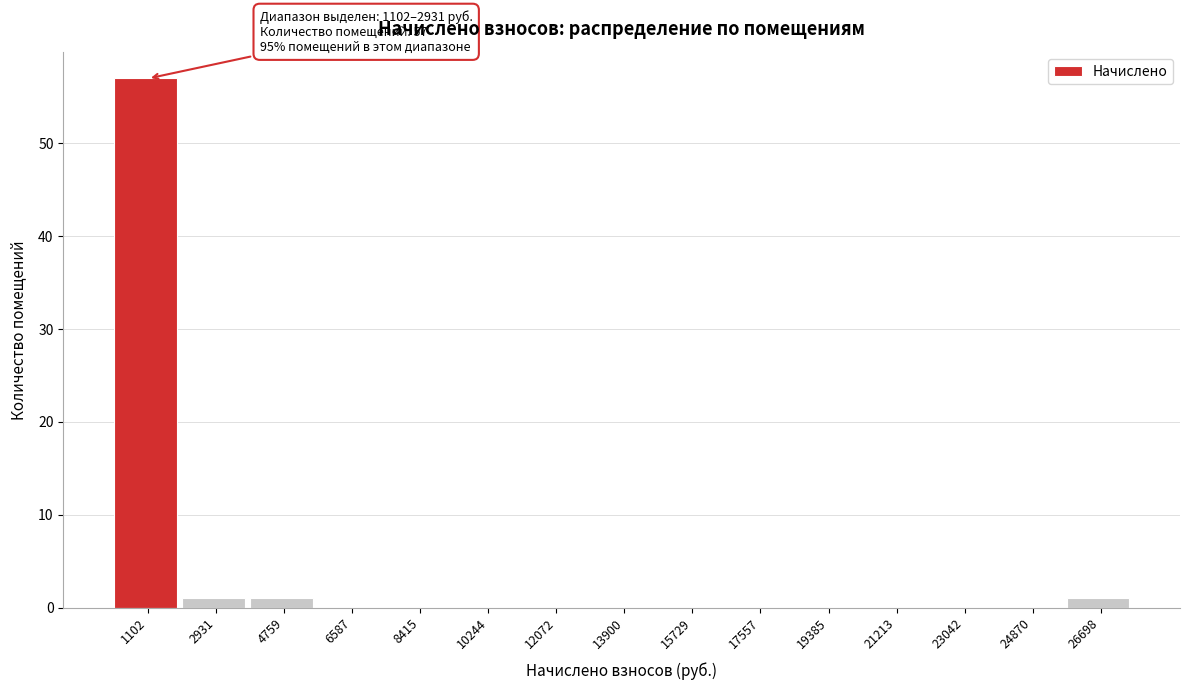

The value at 24870 is 0. True or false?

True